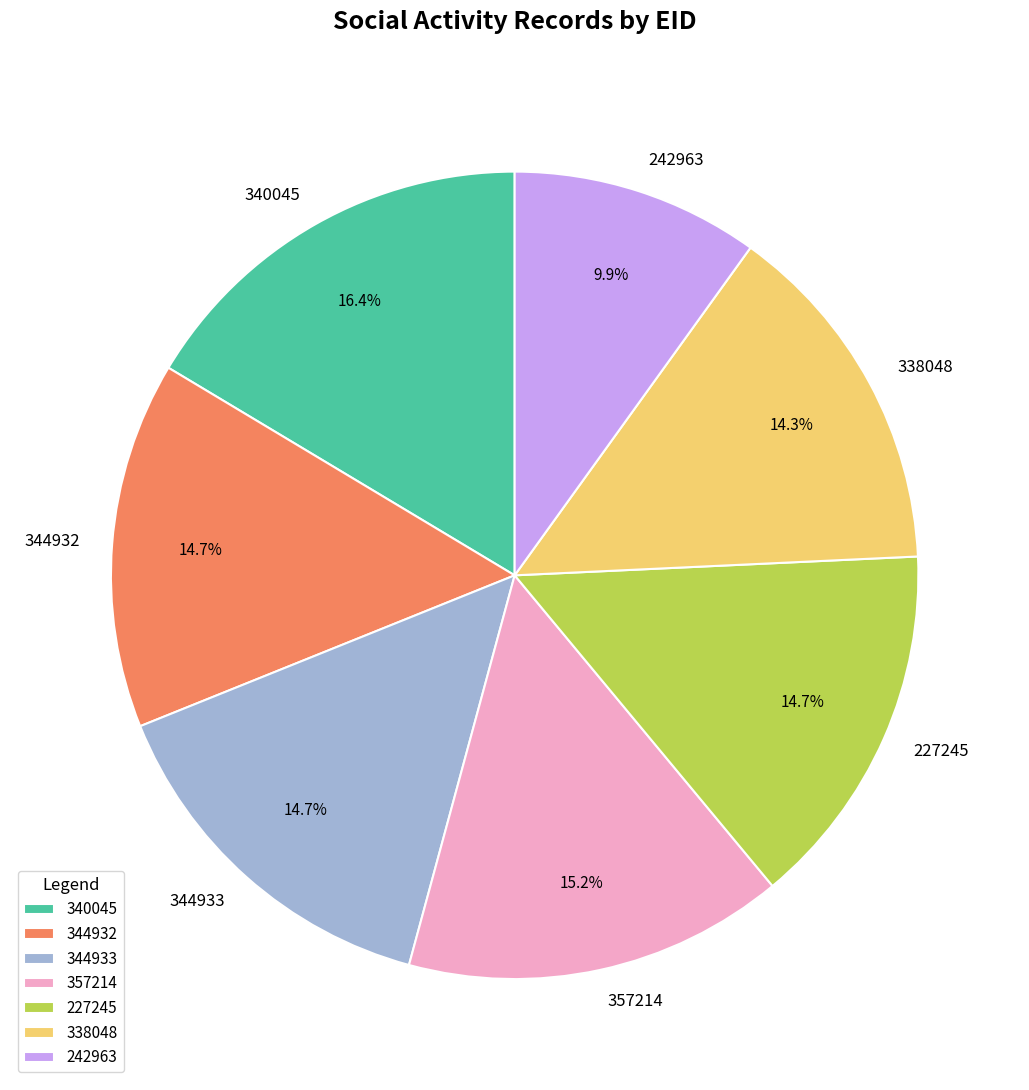

Is there a majority slice in this chart?

No